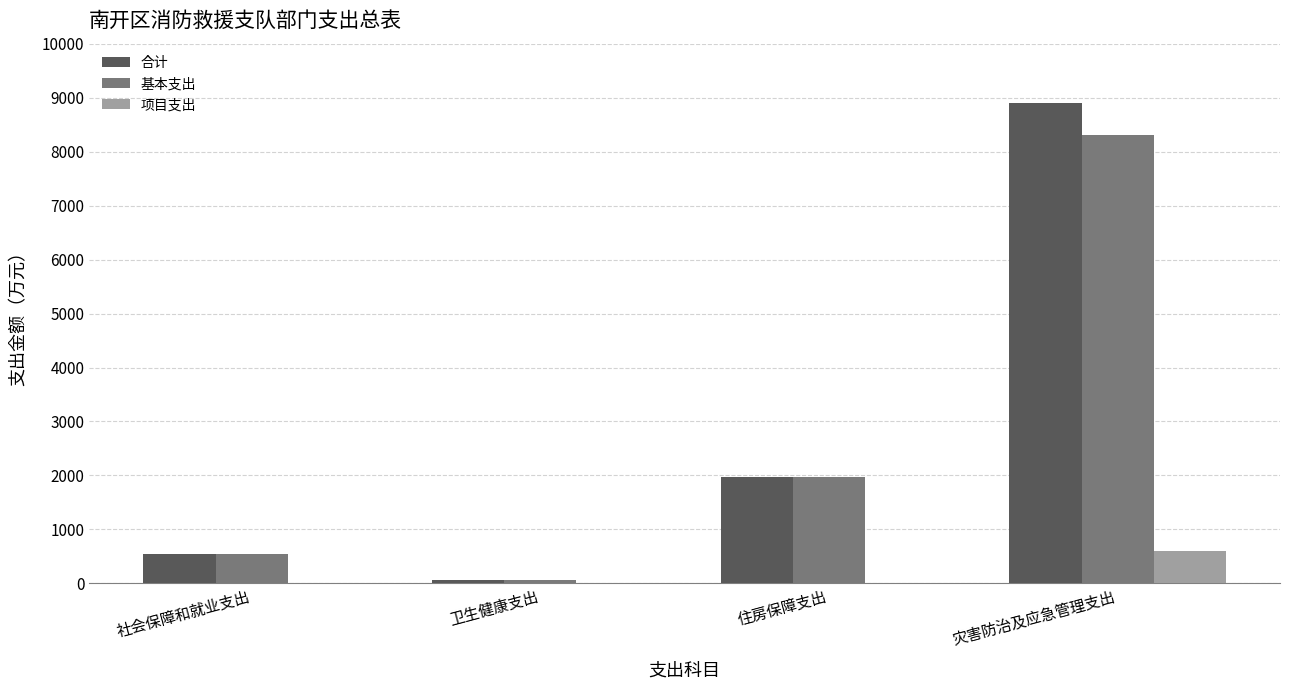

Is it true that 基本支出 equals 8305.8 at 灾害防治及应急管理支出?

True